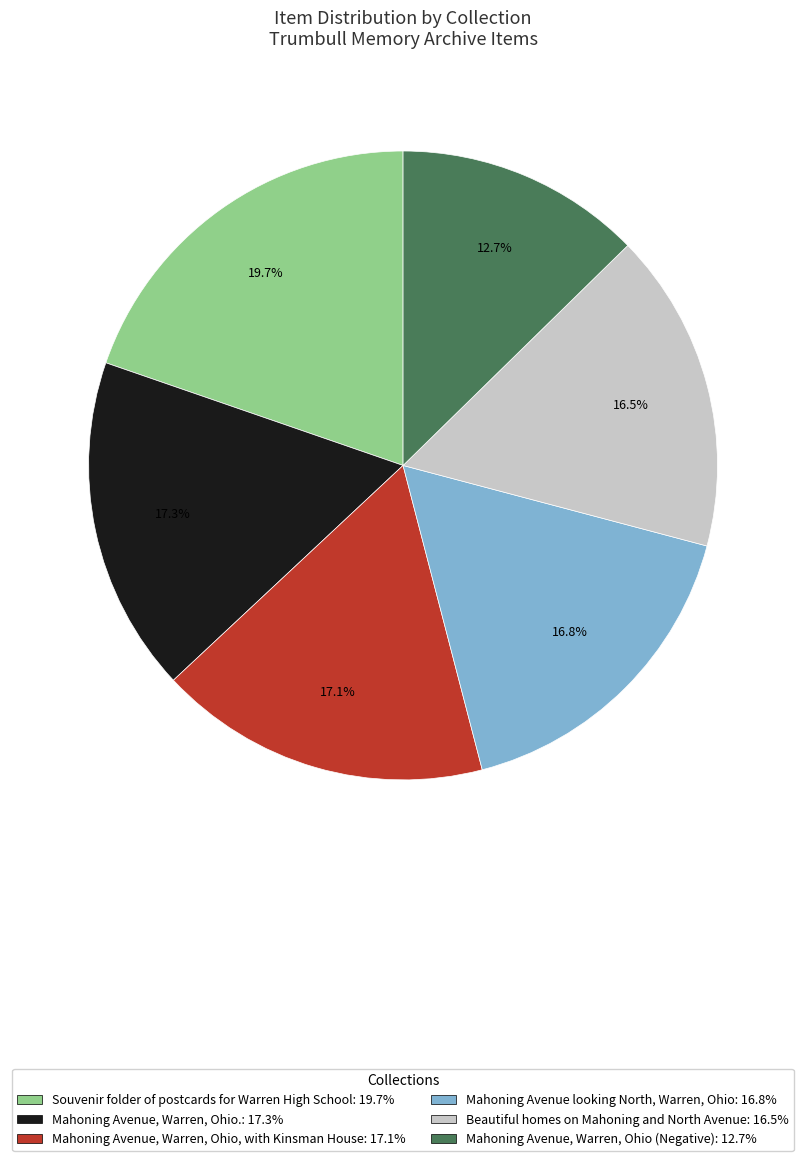

What percentage is the Mahoning Avenue, Warren, Ohio (Negative) slice, to the nearest percent?

13%